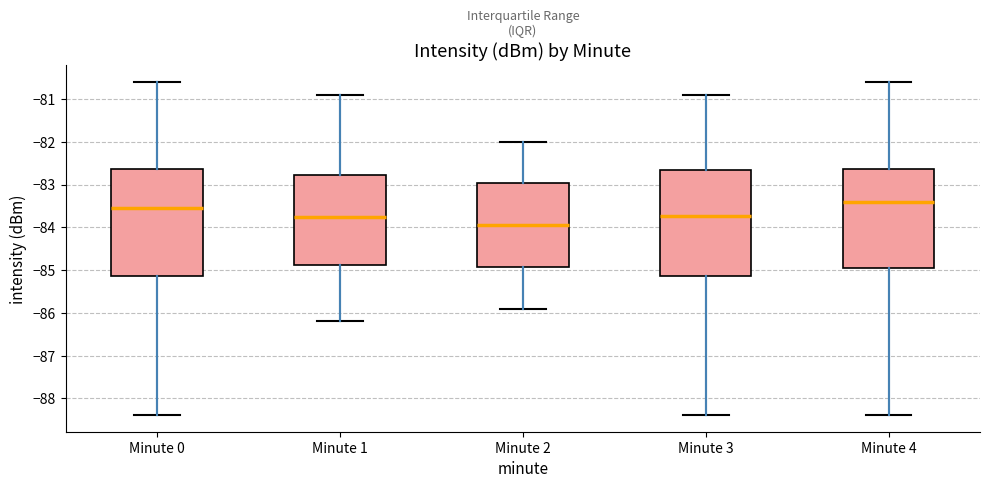

Which box's median line is the lowest?

Minute 2